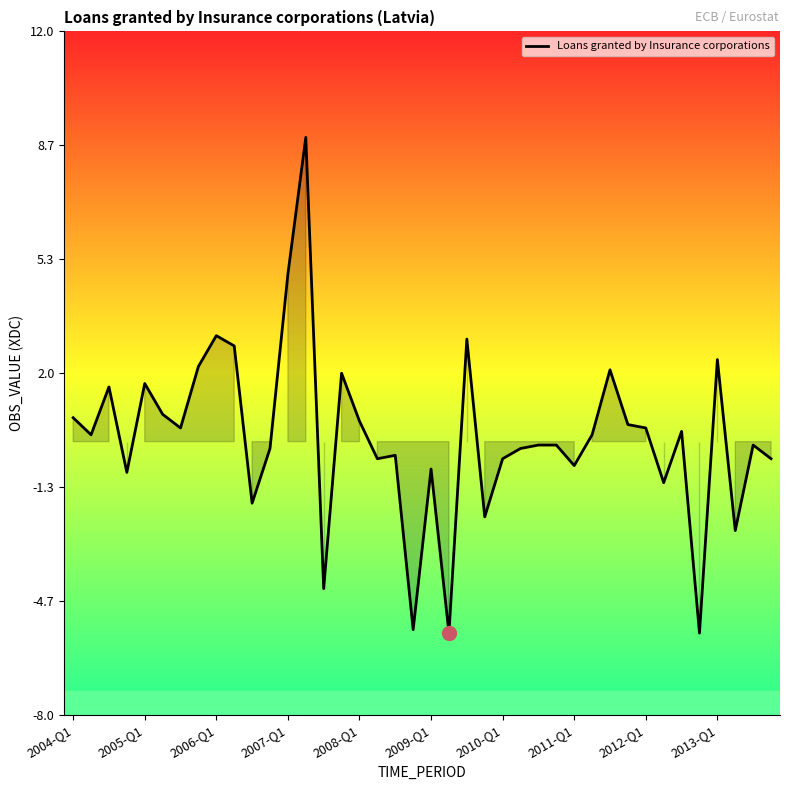

What is the difference between the maximum and minimum values?

14.5